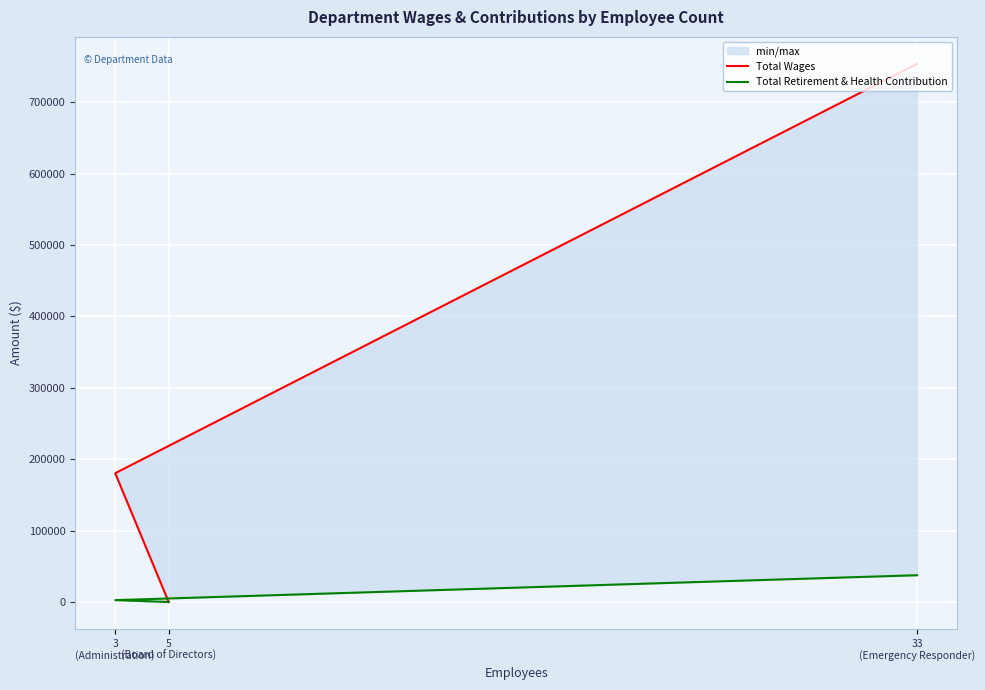

At how many categories does at least one series exceed 20097?

2